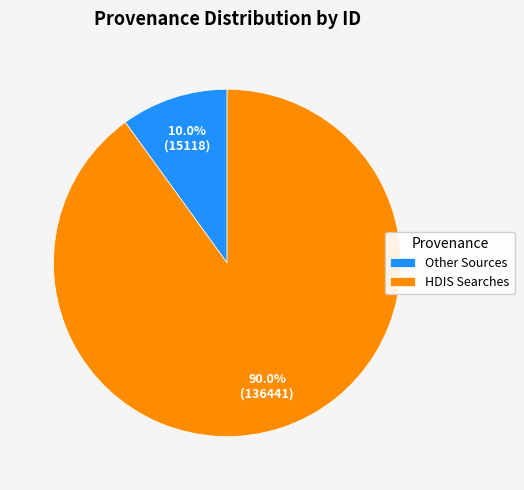

Which has a higher value, Other Sources or HDIS Searches?

HDIS Searches